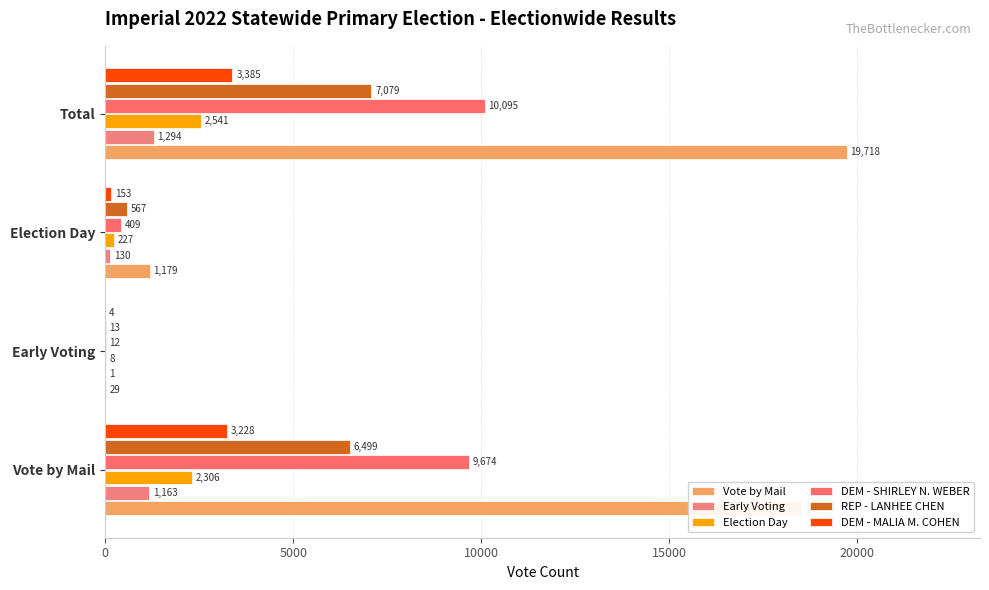

What is the sum of all REP - LANHEE CHEN values?

14158